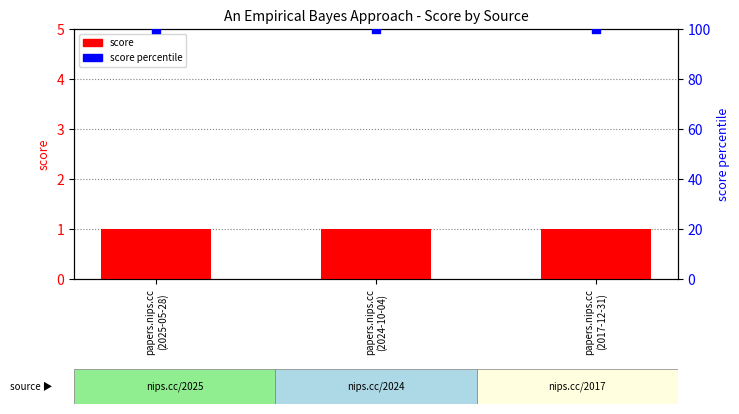

Is the value of score at papers.nips.cc
(2017-12-31) greater than the value of score percentile at papers.nips.cc
(2017-12-31)?

No